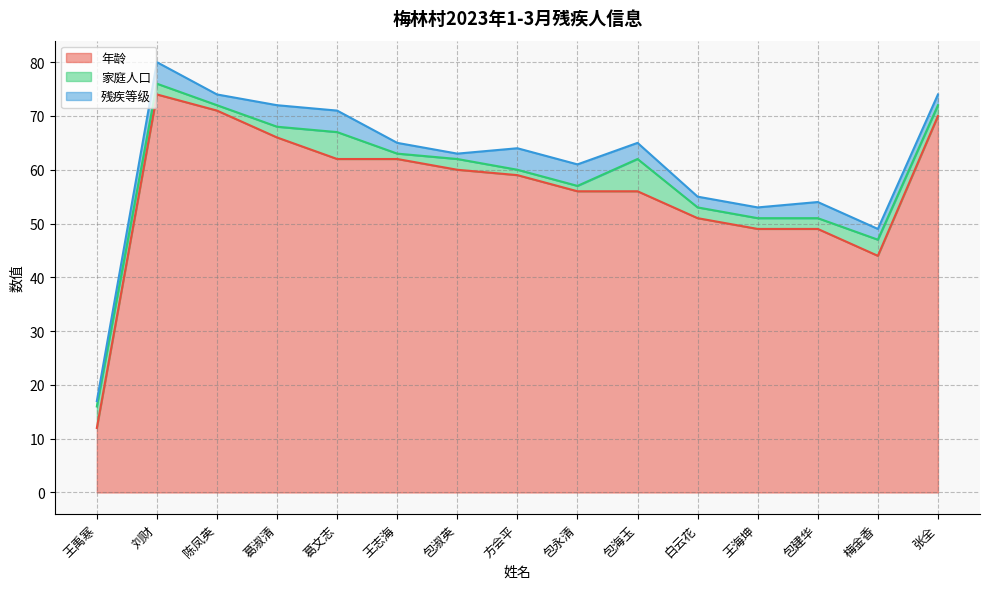

What is the difference between the 家庭人口 values at 葛文志 and 包海玉?

1